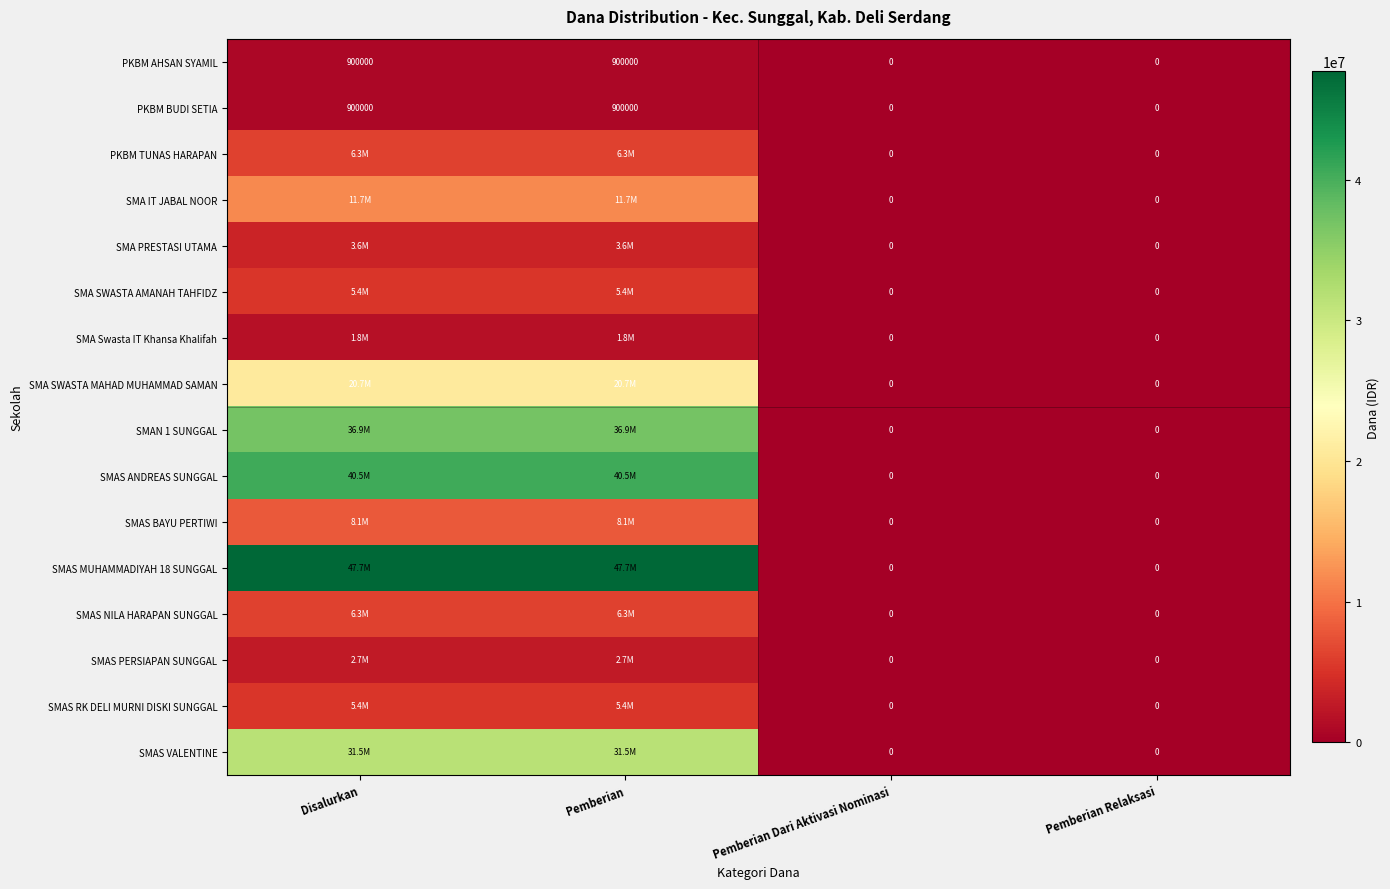

The value of PKBM BUDI SETIA at Pemberian is 900000. True or false?

True